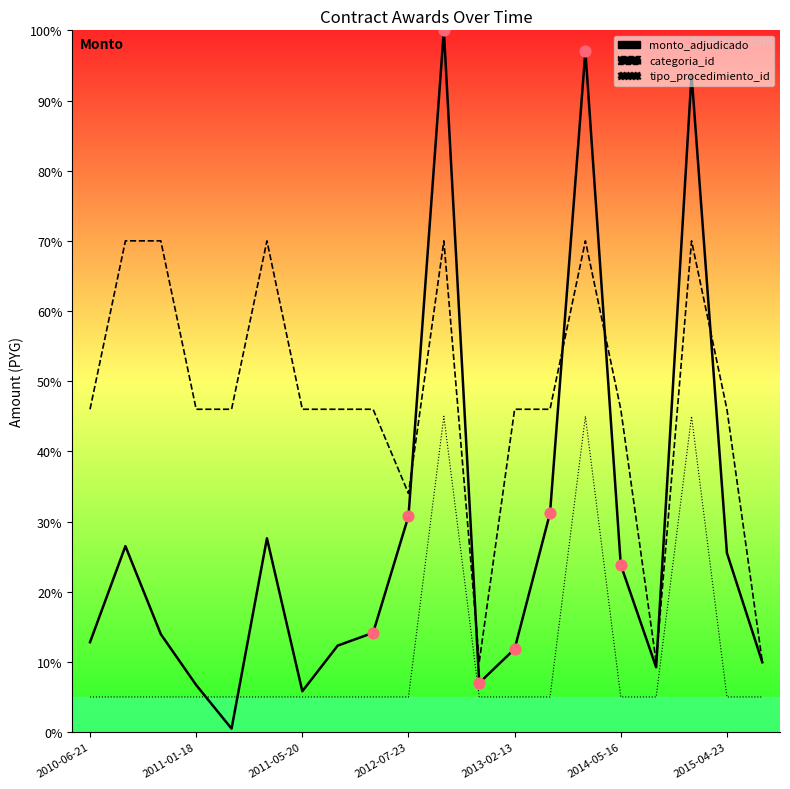

Which series contains the lowest Y value?

monto_adjudicado